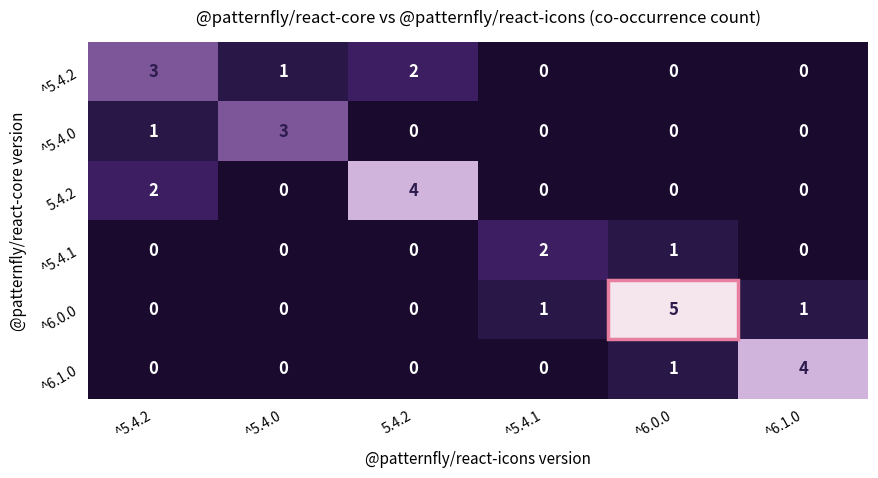

What is the sum of all 5.4.2 values?

6